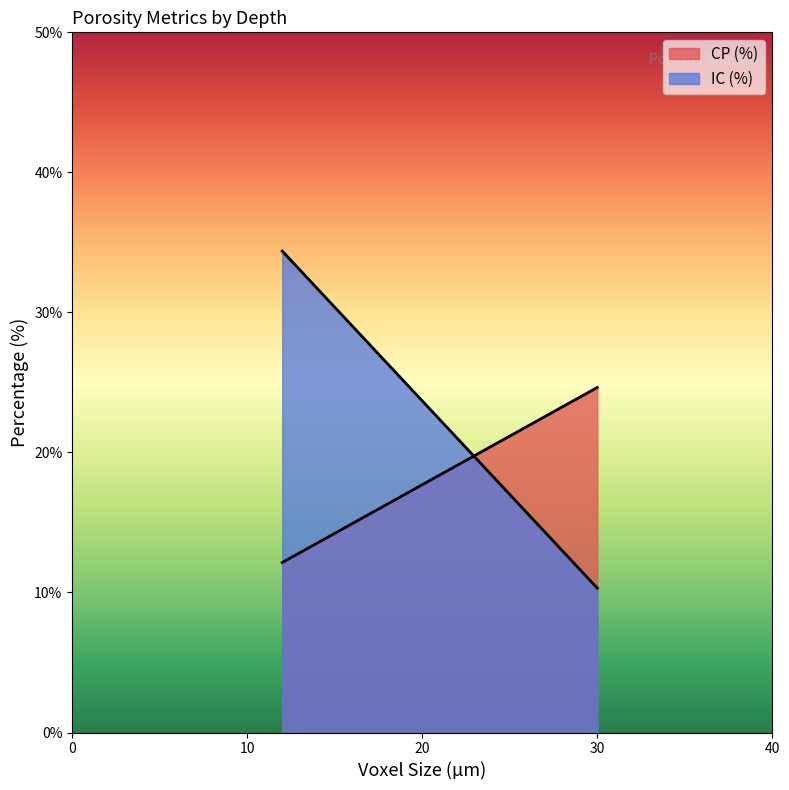

What is the sum of all CP (%) values?

36.8